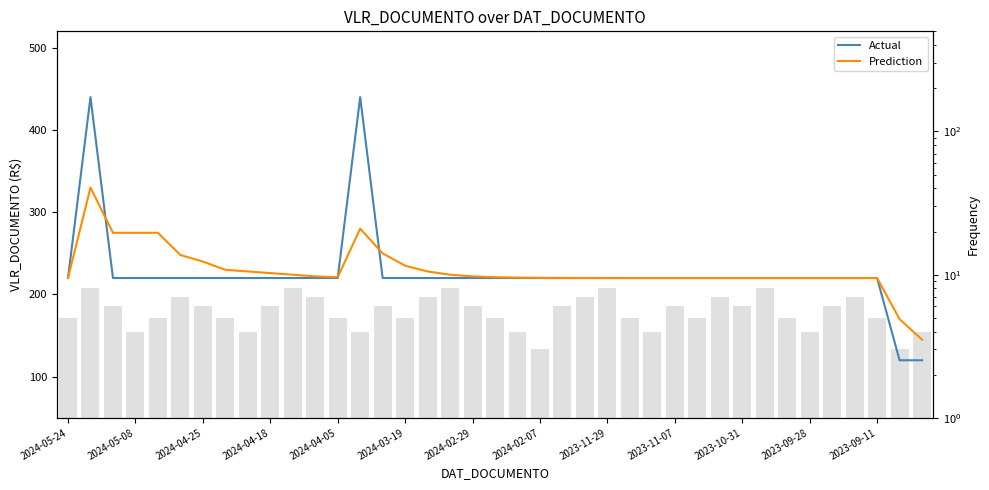

How many groups of bars are there?

39